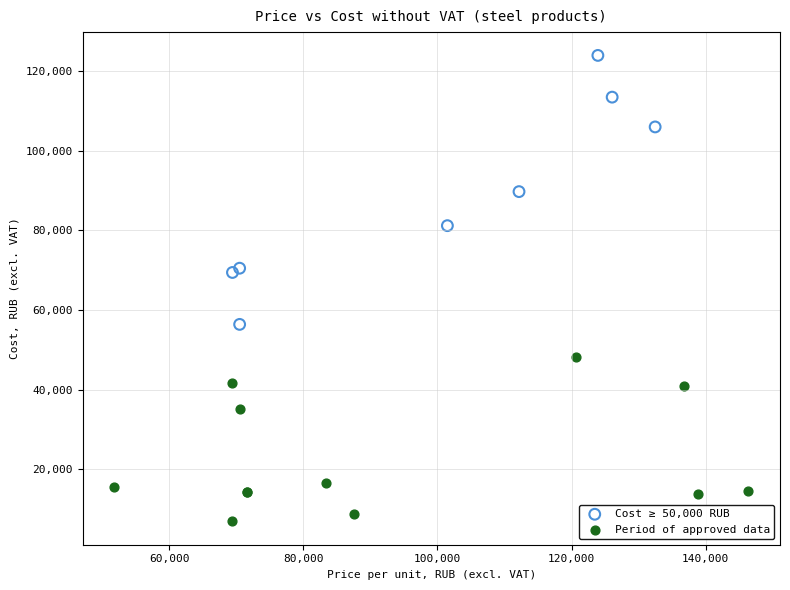

Which series contains the lowest Y value?

Period of approved data